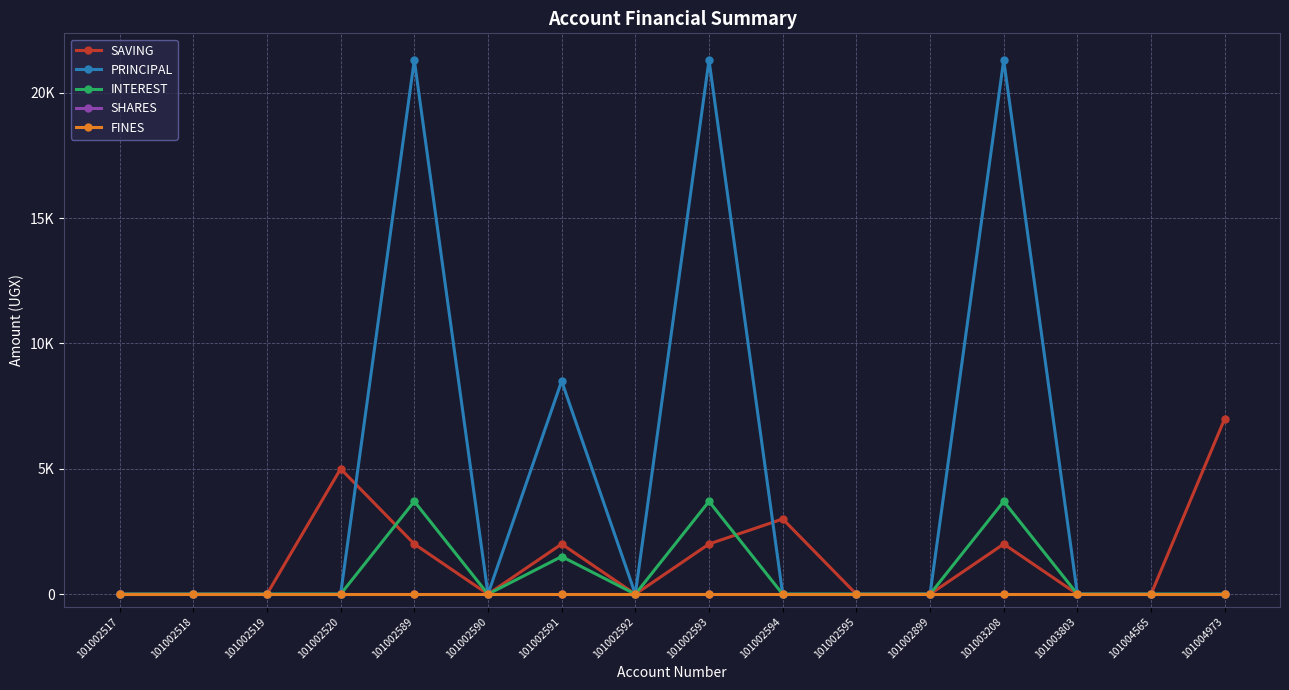

Reading left to right, extract all data points from this chart.

SAVING: 0	0	0	5000	2000	0	2000	0	2000	3000	0	0	2000	0	0	7000
PRINCIPAL: 0	0	0	0	21300	0	8500	0	21300	0	0	0	21300	0	0	0
INTEREST: 0	0	0	0	3700	0	1500	0	3700	0	0	0	3700	0	0	0
SHARES: 0	0	0	0	0	0	0	0	0	0	0	0	0	0	0	0
FINES: 0	0	0	0	0	0	0	0	0	0	0	0	0	0	0	0